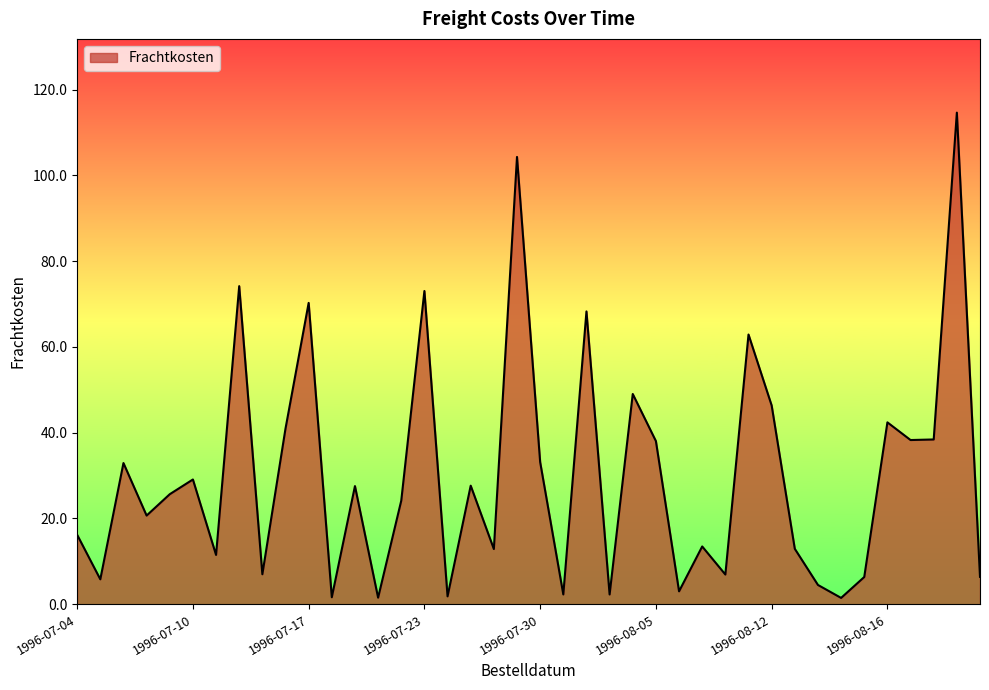

How many interior local valleys (lower than both neighbors) does the data have?

14